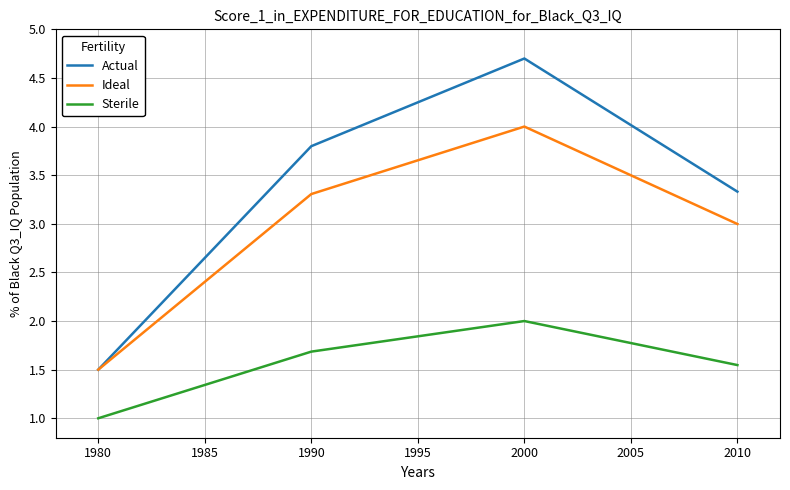

True or false: Sterile and Ideal cross at least once.

False